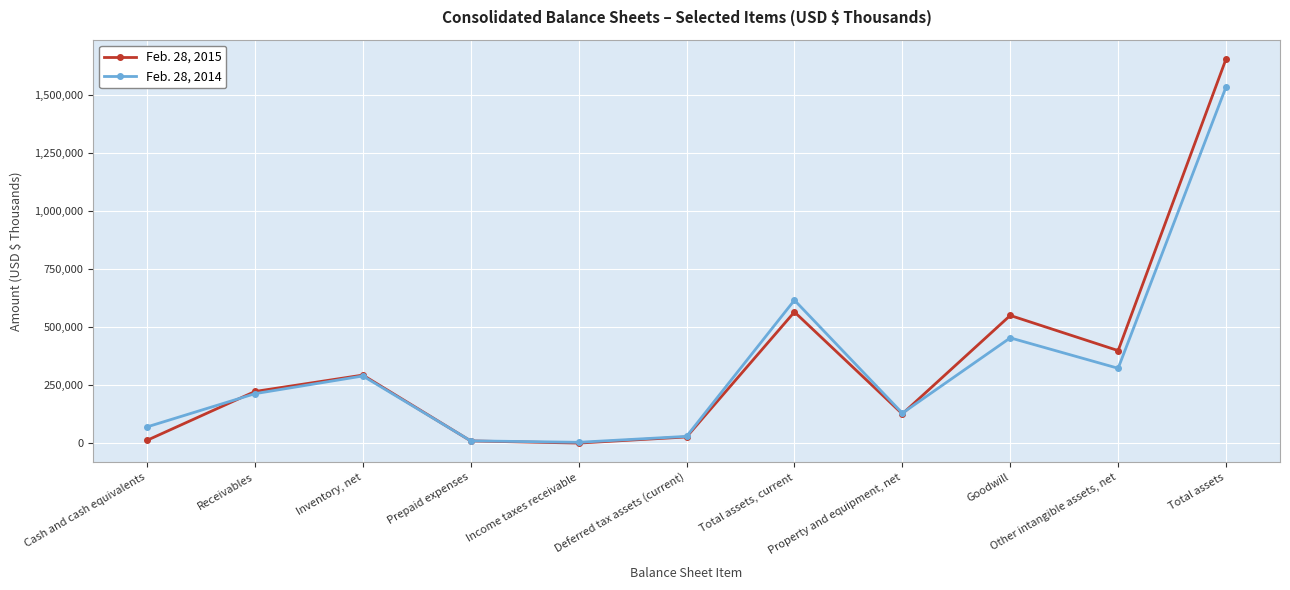

Rank the series by their average value, from highest to lowest.

Feb. 28, 2015, Feb. 28, 2014